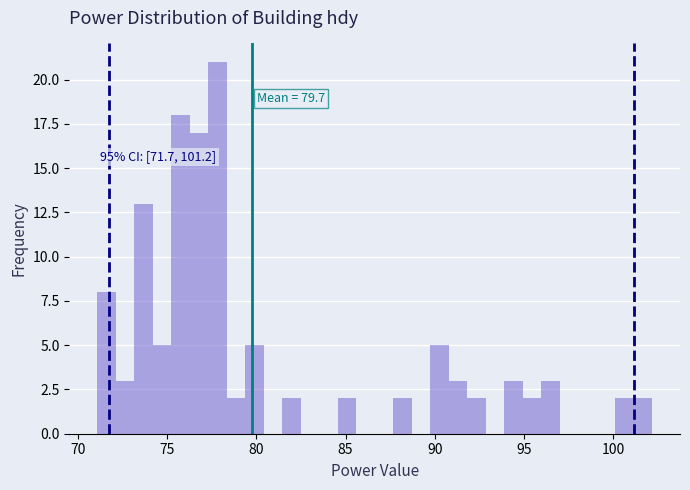

Around what value on the x-axis is the tallest bar? Give the approximate position of its centre, as read against the axis.

78.0